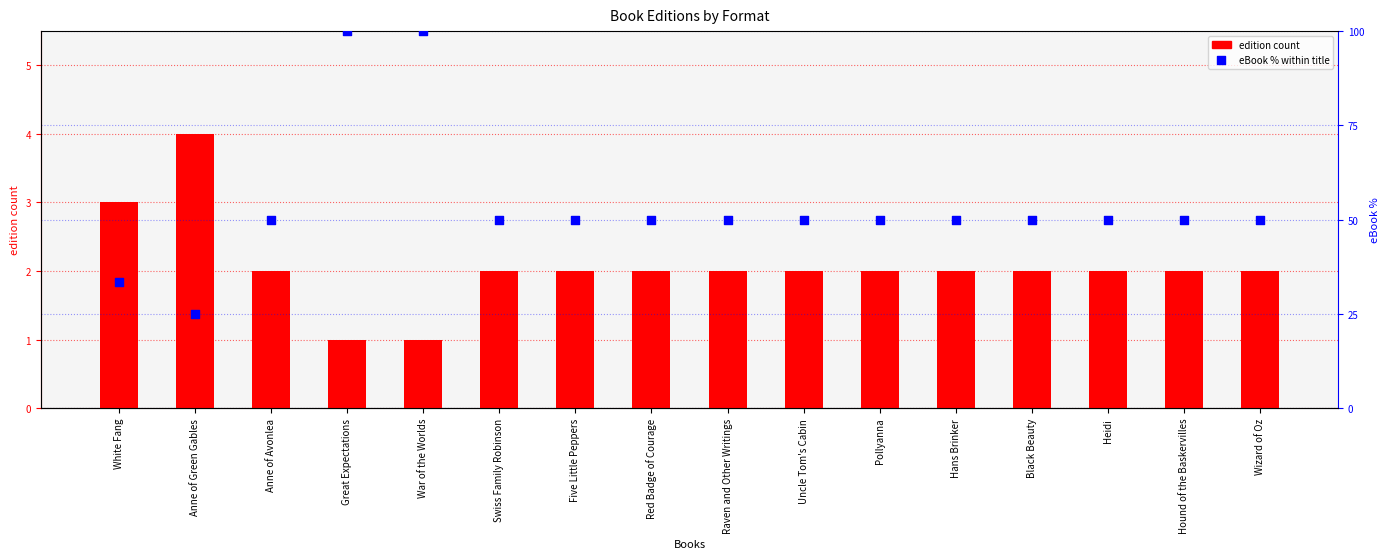

What are all the series names shown in the legend?

edition count, eBook % within title